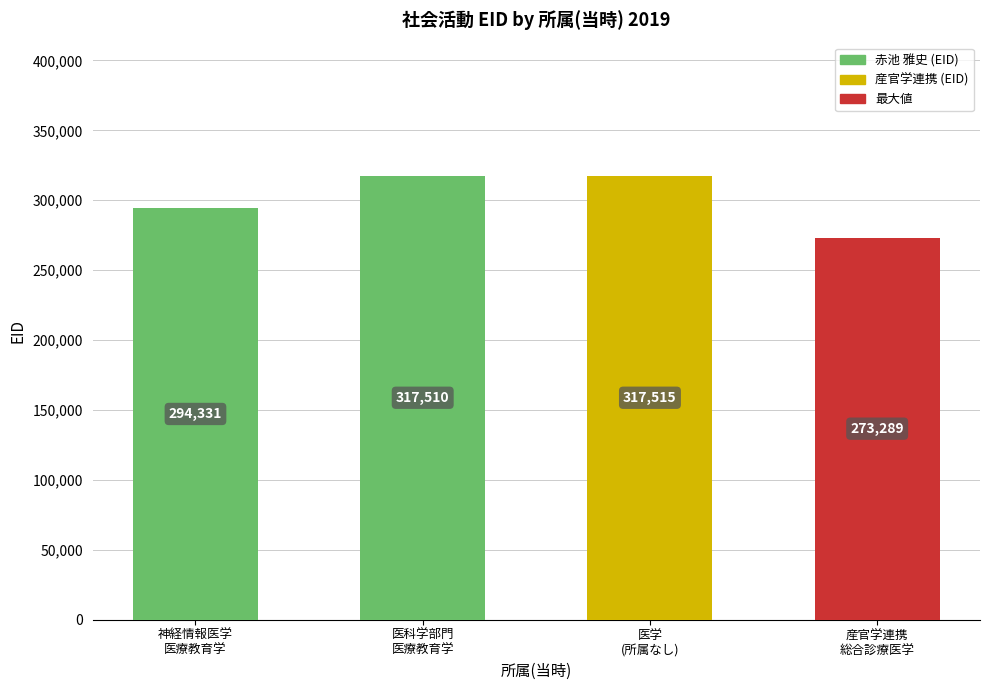

At which category does the chart reach its peak across all series?

医学
(所属なし)